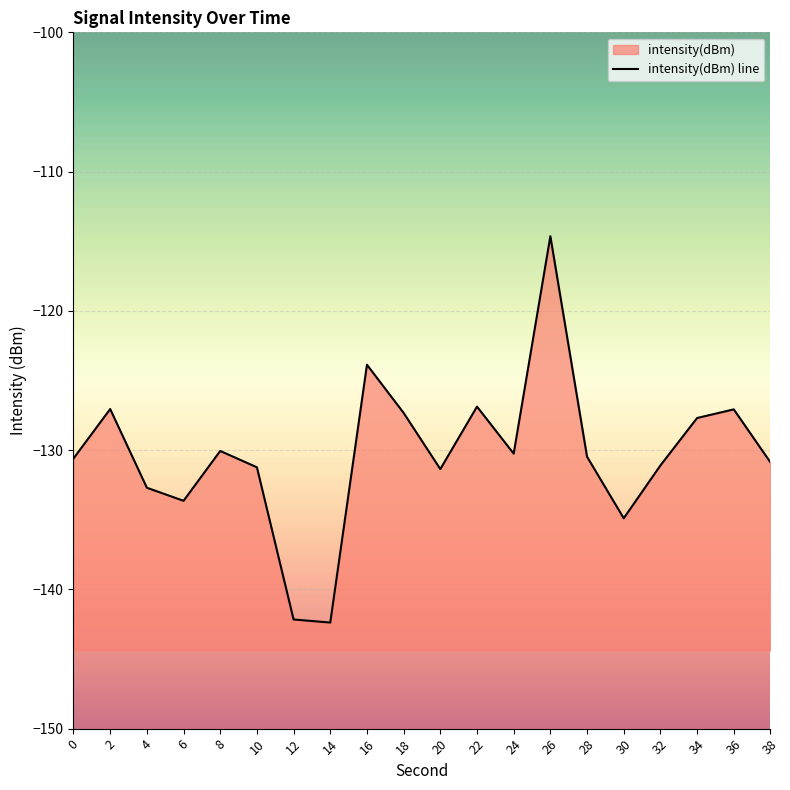

What is the greatest value displayed?

-114.6